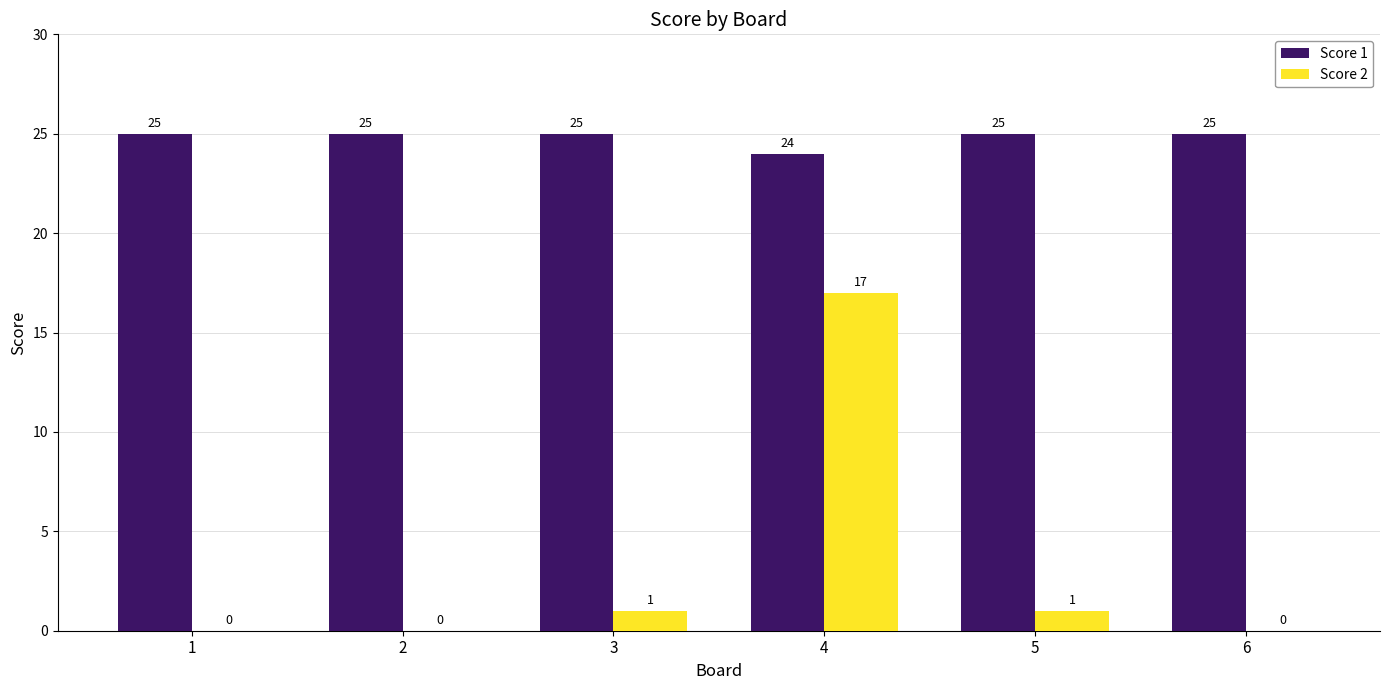

Is the value of Score 2 at 5 greater than the value of Score 1 at 5?

No